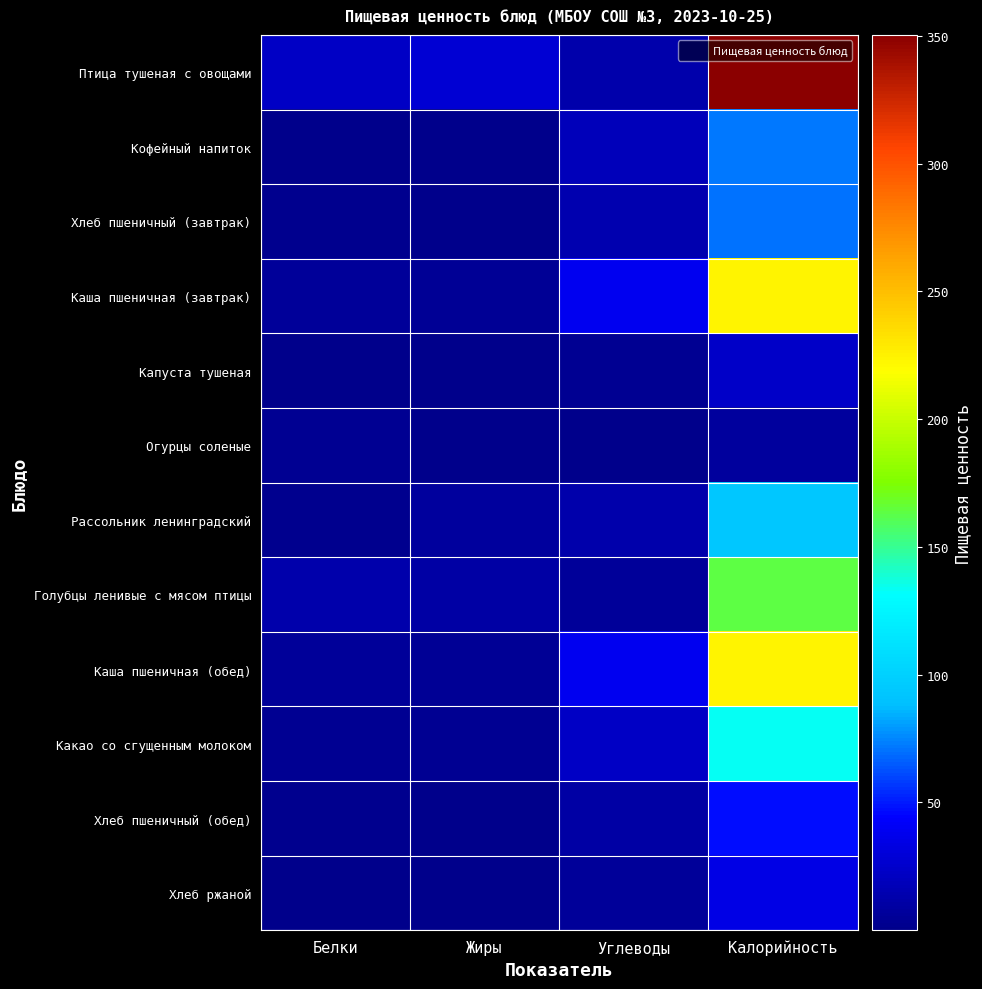

What is the total value across all series at Белки?

62.9